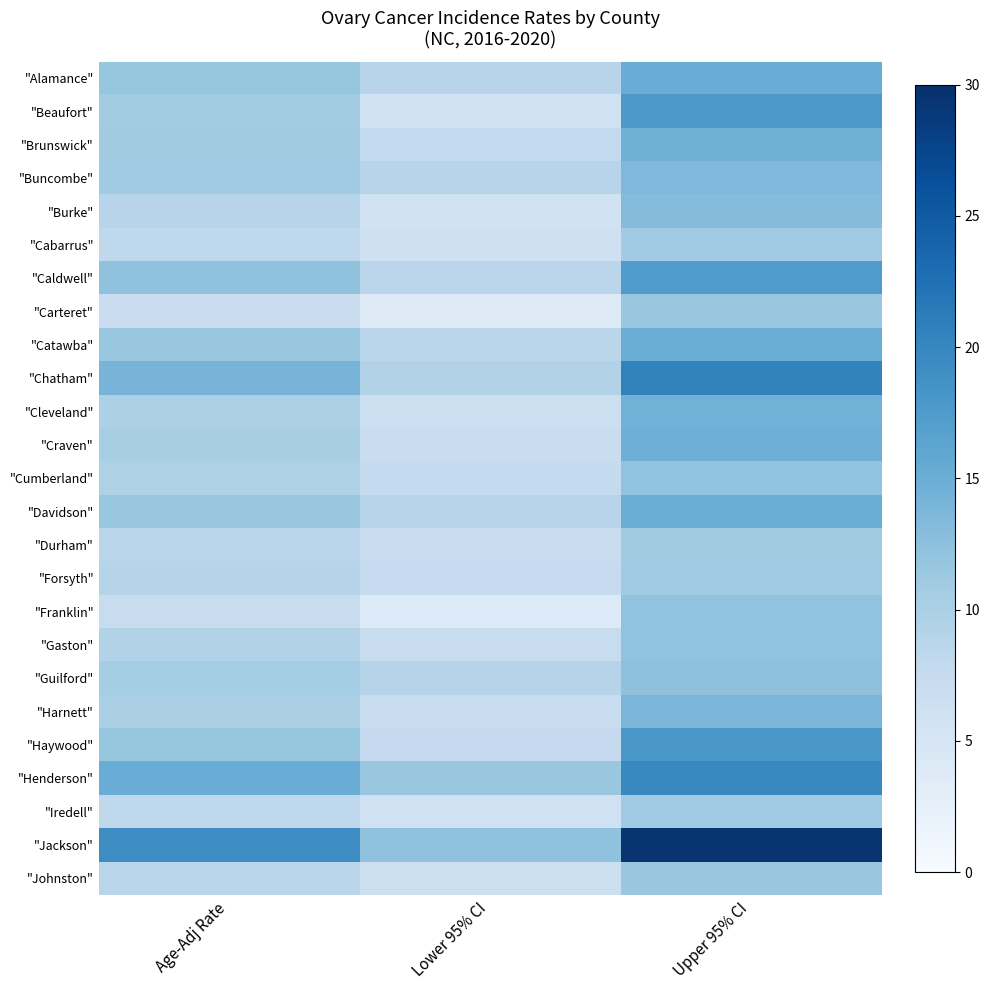

At how many categories does at least one series exceed 29?

1